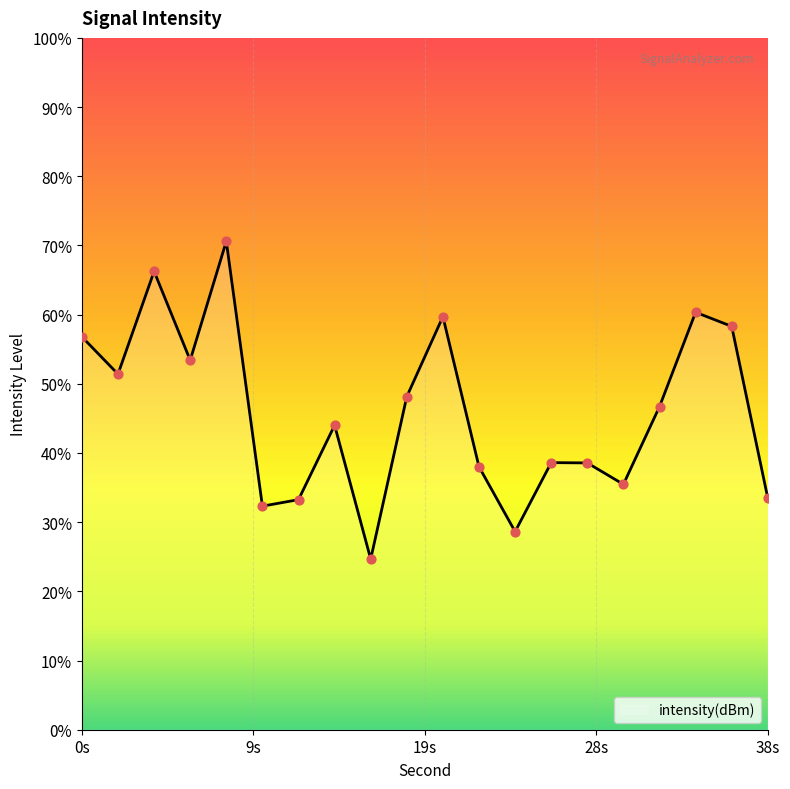

What is the change in value from 24 to 30?

+0.7